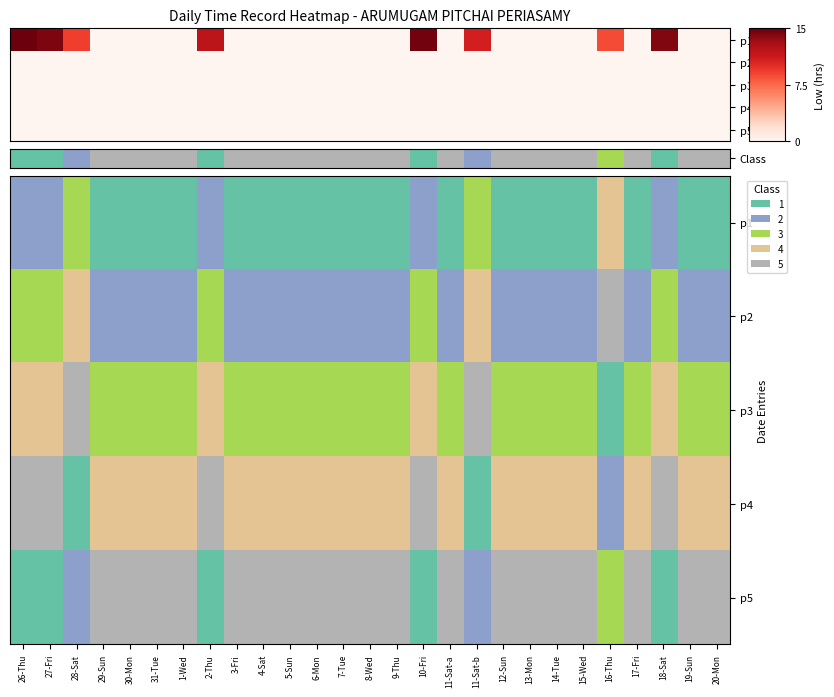

How many categories are shown in the chart?

27